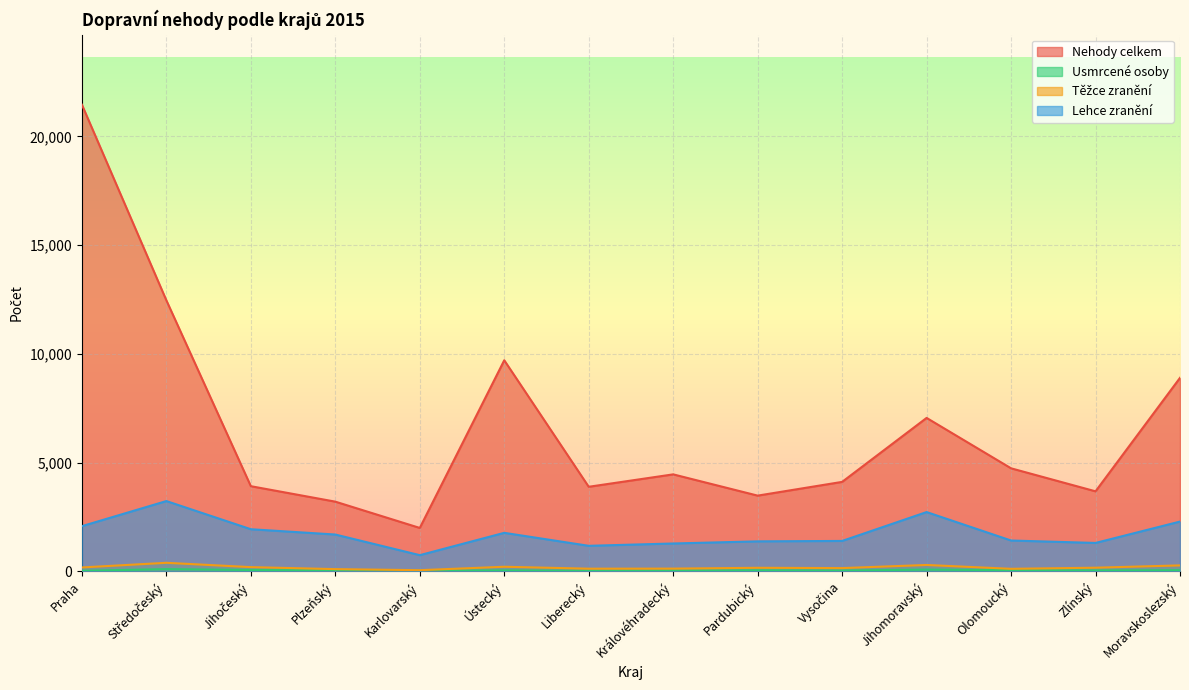

What is the difference between the highest and lowest values at Pardubický?

3436